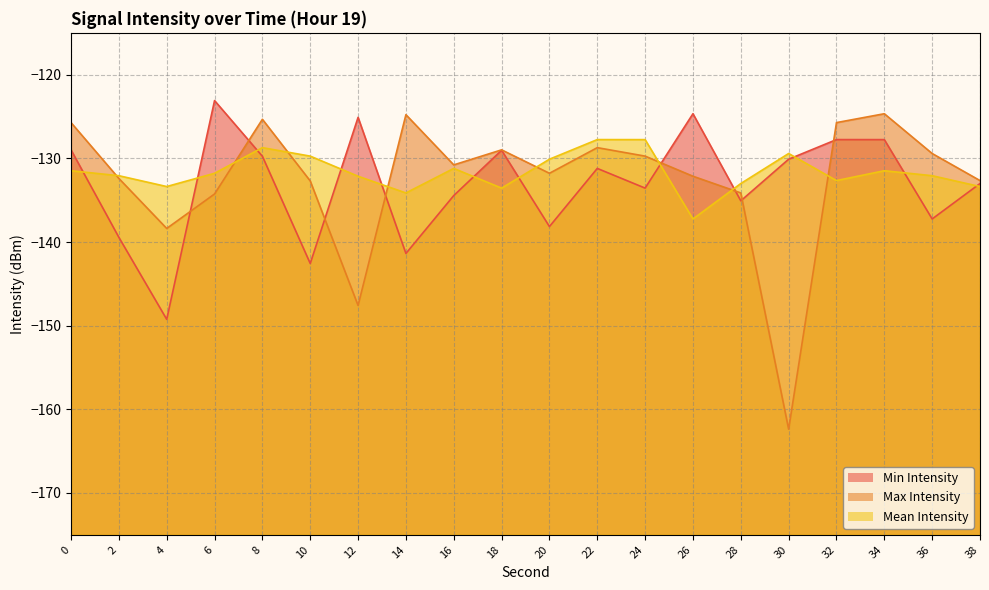

What is the value of the Min Intensity point at the 13th from the left?

-133.6